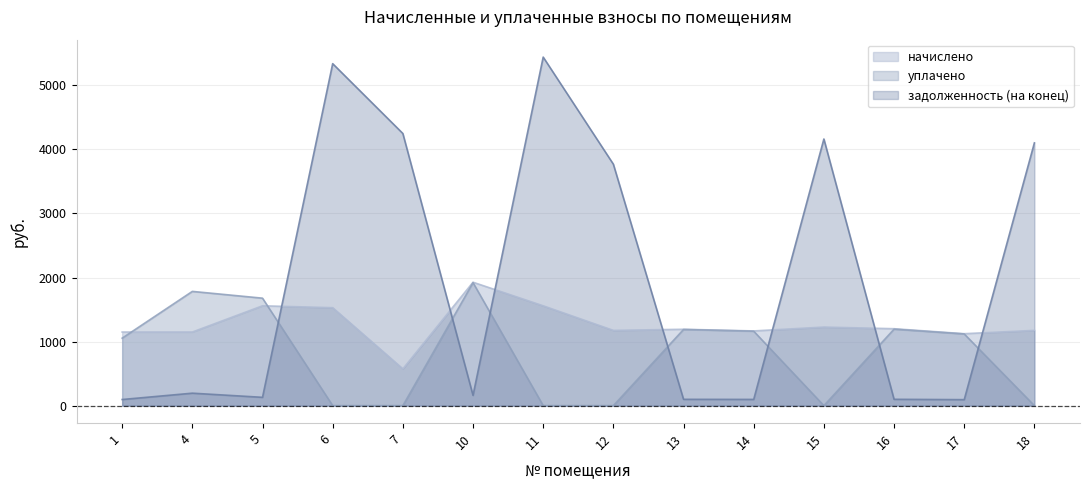

Which has a higher value, 15 or 11?

11